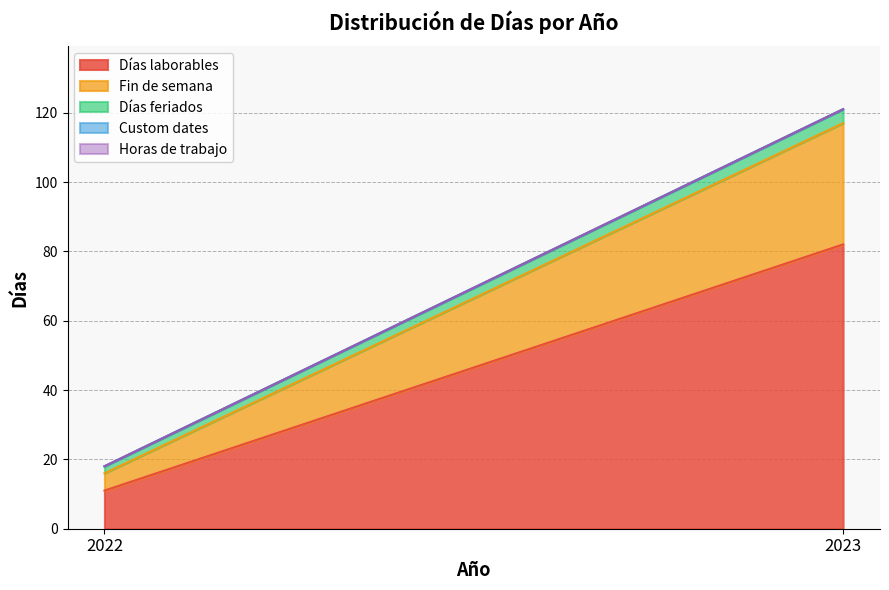

Which series changed the most between 2022 and 2023?

Días laborables